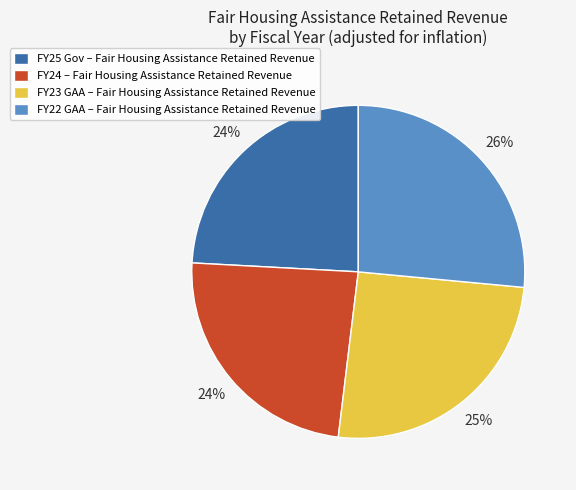

Which has a higher value, FY23 GAA – Fair Housing Assistance Retained Revenue or FY24 – Fair Housing Assistance Retained Revenue?

FY23 GAA – Fair Housing Assistance Retained Revenue